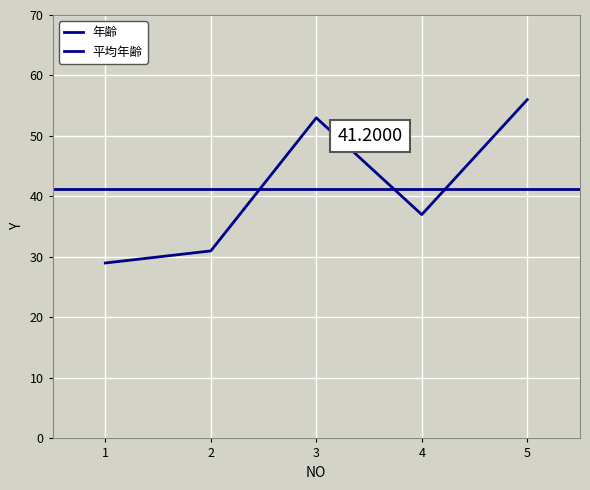

At which label does the data first exceed 37?

3